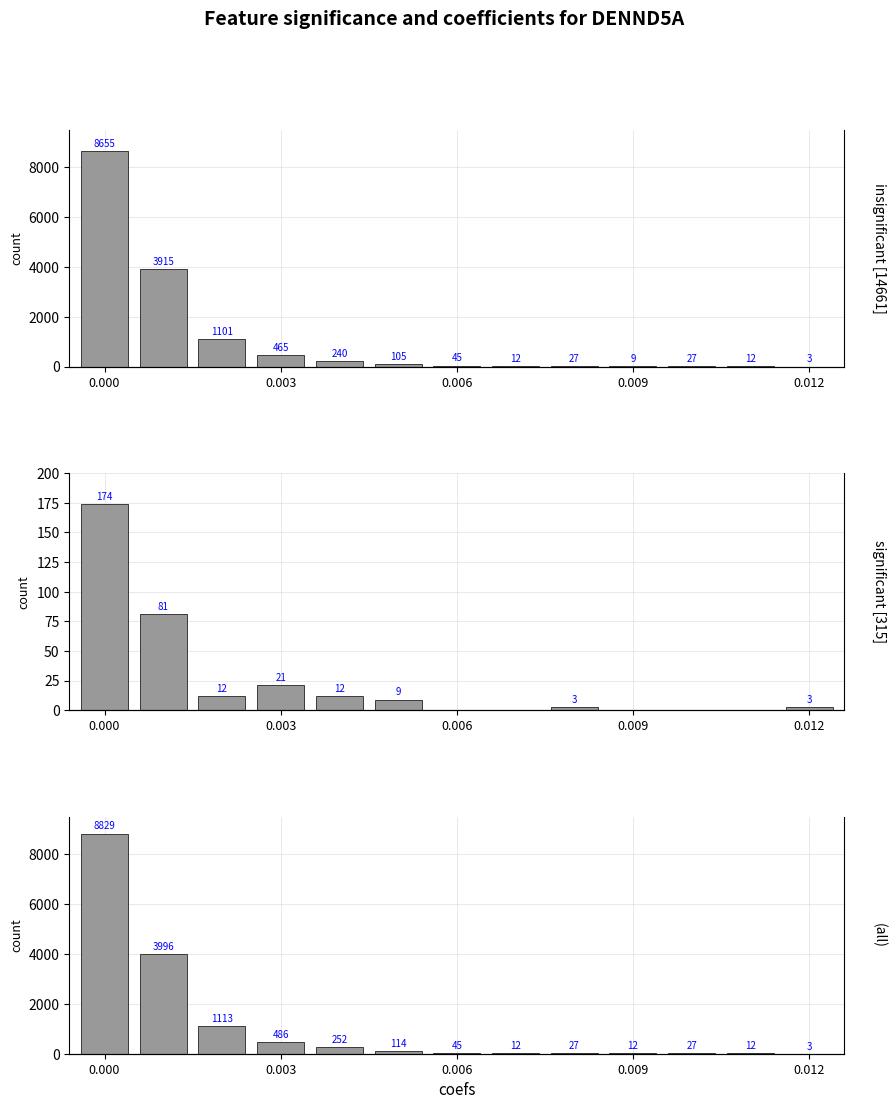

Which series has the largest total across all categories?

(all)